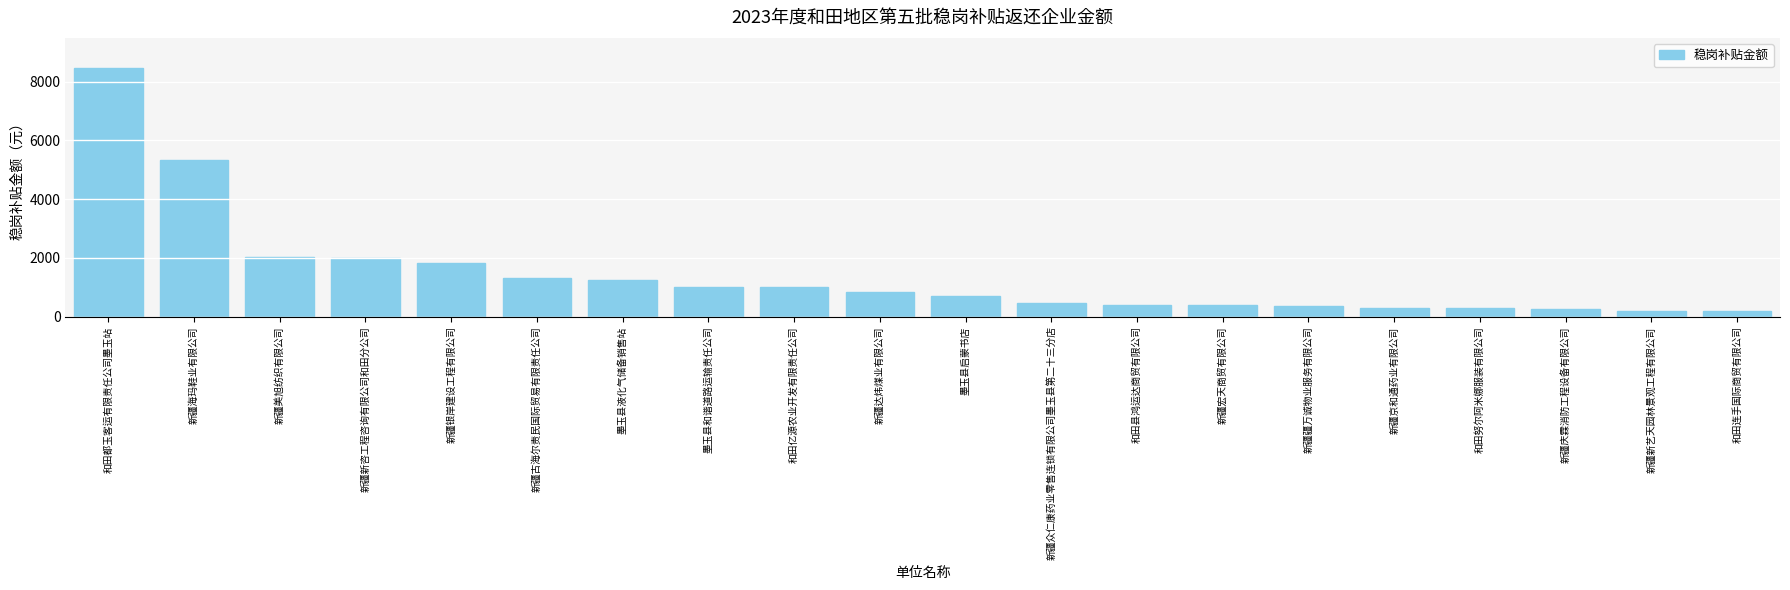

What is the sum of all values?

28610.5